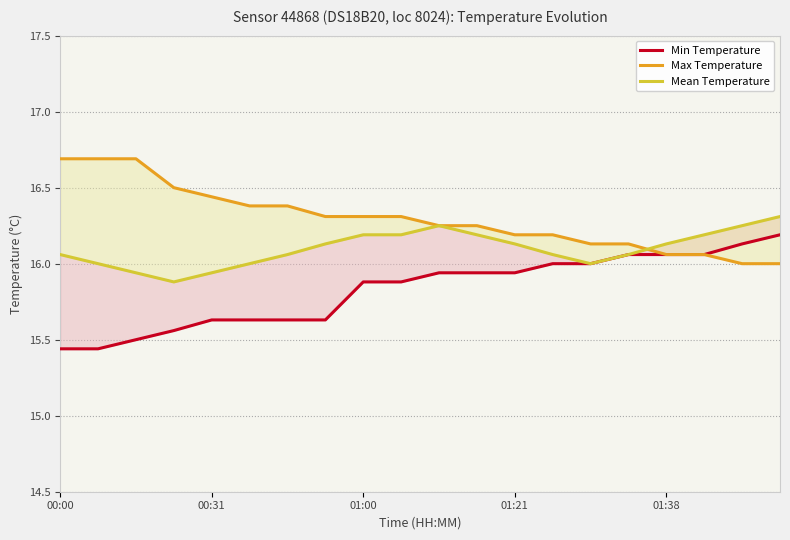

True or false: Max Temperature has more than 0 interior local peaks.

False